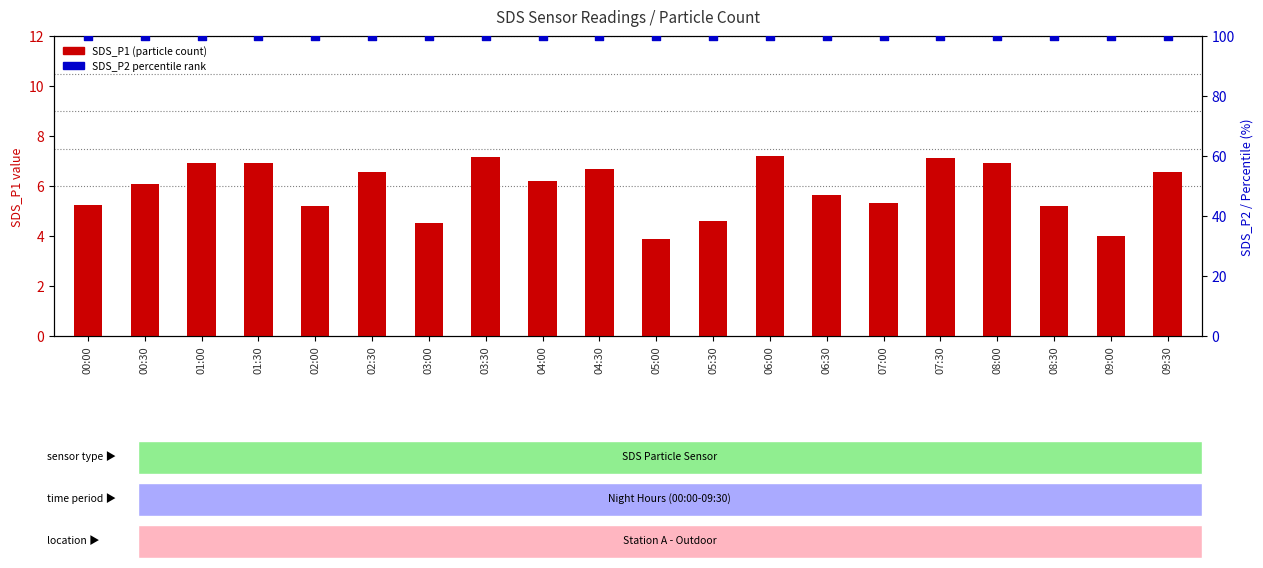

Which series has the largest total across all categories?

SDS_P2 percentile